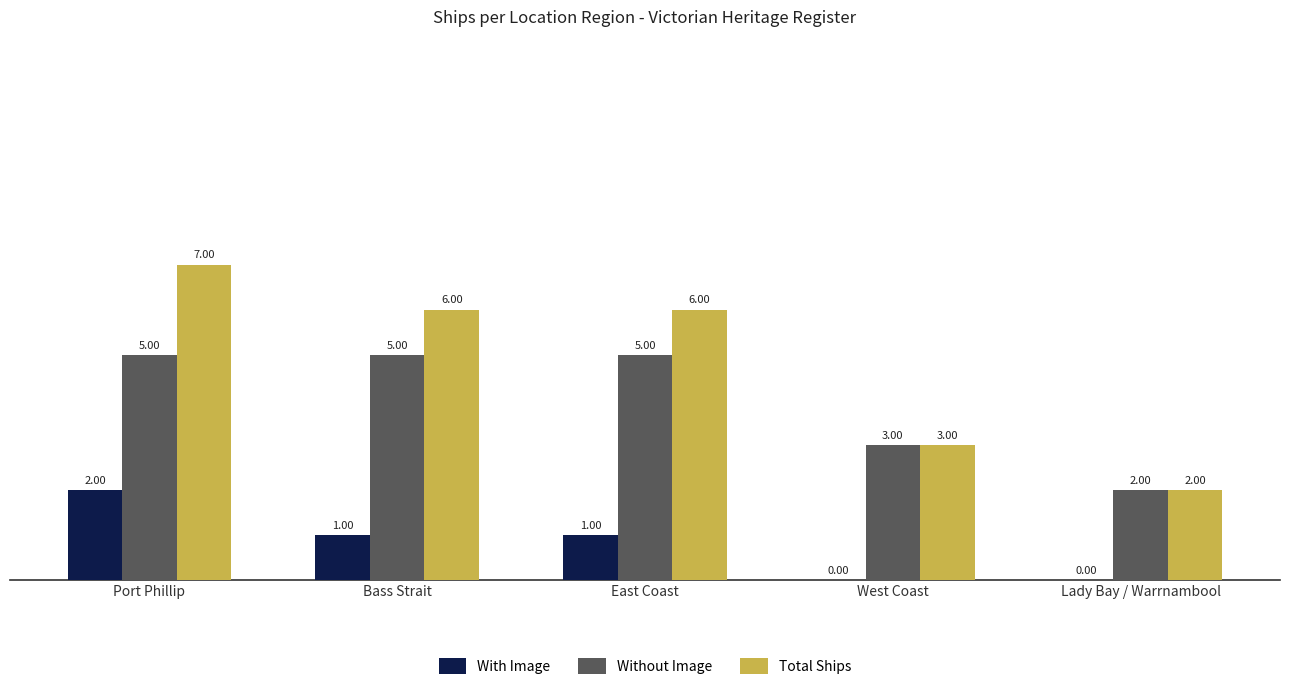

Is it true that Total Ships equals 9 at Bass Strait?

False